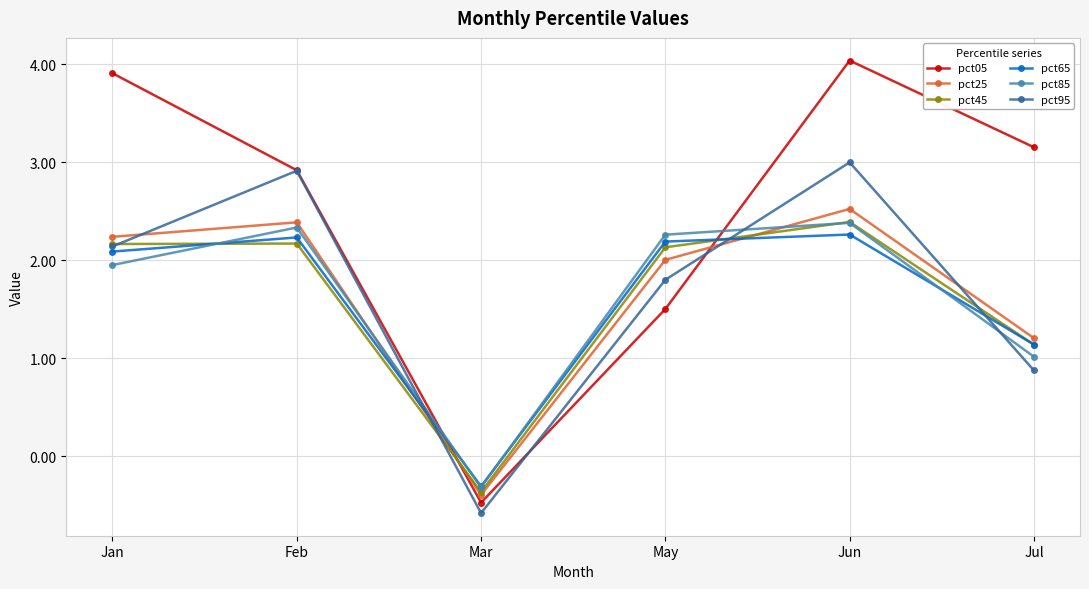

Where do pct45 and pct65 first cross each other?

Jan and Feb